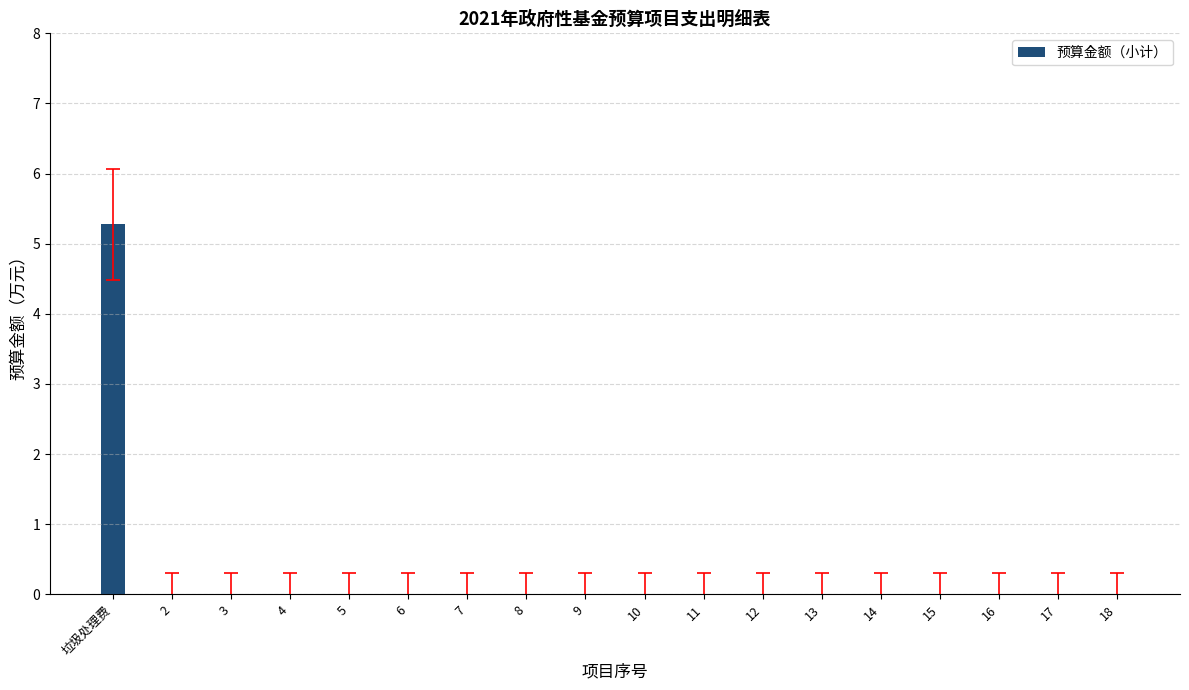

Are the bars horizontal?

No